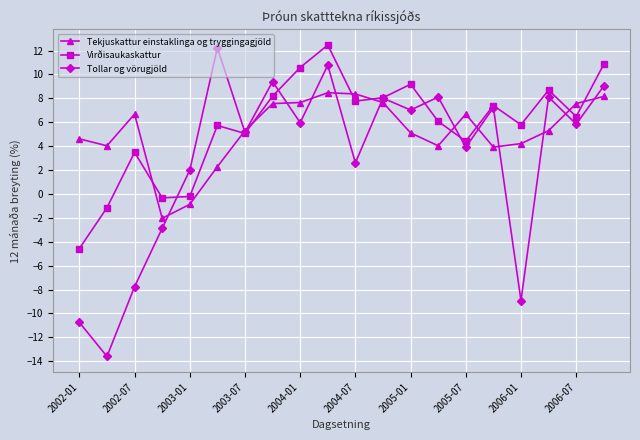

What is the minimum value for Virðisaukaskattur?

-4.6